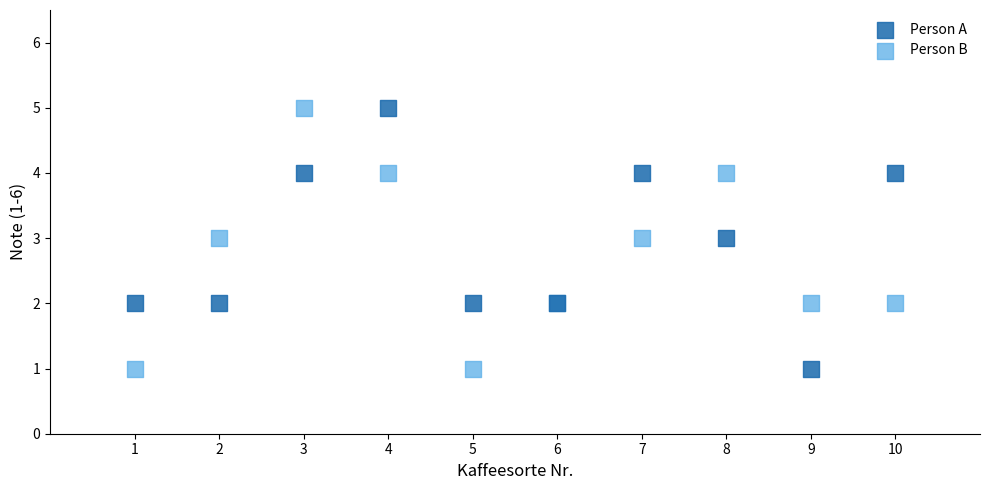

What are all the series names shown in the legend?

Person A, Person B